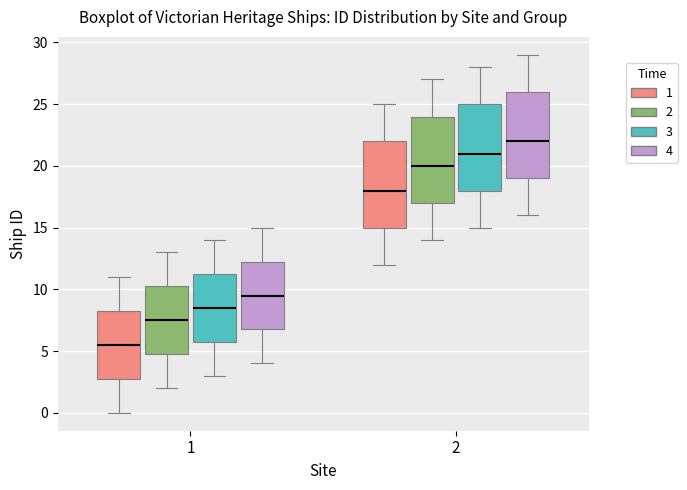

Reading left to right, transcribe this box plot: for each box, give where its median line is, the range the box spans, and where its two whiskers end, as read against the y-axis. The values are not printed on the chart, so give them approximately, as read against the axis.

1 (1): median 5.5, box 3.0 to 8.5, whiskers 0.0 to 11.0
1 (2): median 7.5, box 5.0 to 10.5, whiskers 2.0 to 13.0
1 (3): median 8.5, box 6.0 to 11.5, whiskers 3.0 to 14.0
1 (4): median 9.5, box 7.0 to 12.5, whiskers 4.0 to 15.0
2 (1): median 18.0, box 15.0 to 22.0, whiskers 12.0 to 25.0
2 (2): median 20.0, box 17.0 to 24.0, whiskers 14.0 to 27.0
2 (3): median 21.0, box 18.0 to 25.0, whiskers 15.0 to 28.0
2 (4): median 22.0, box 19.0 to 26.0, whiskers 16.0 to 29.0